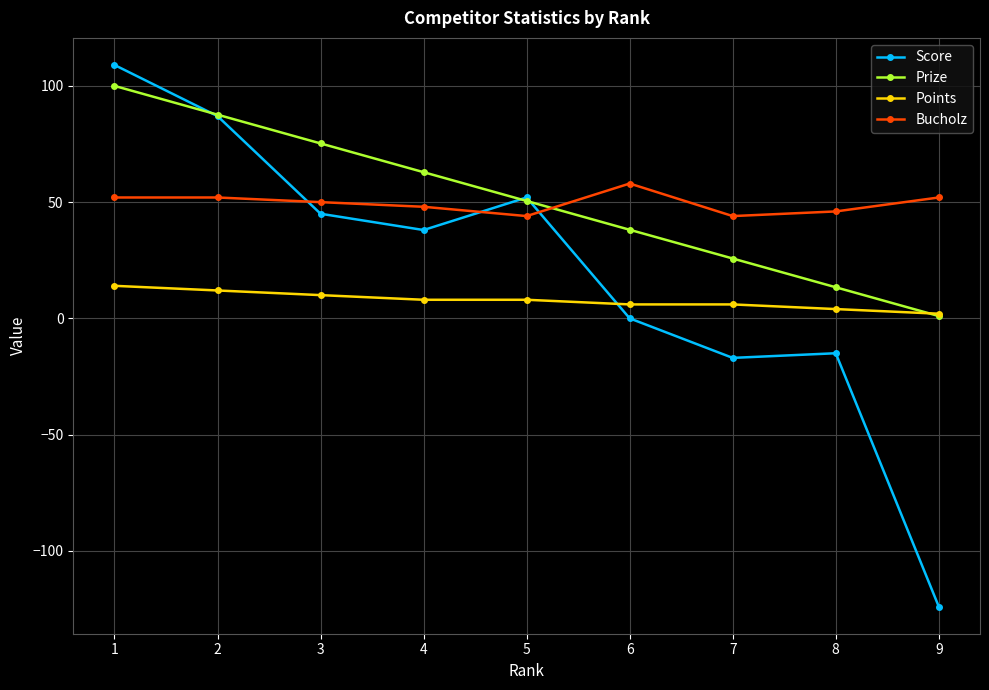

Which label corresponds to the largest value in the chart?

1